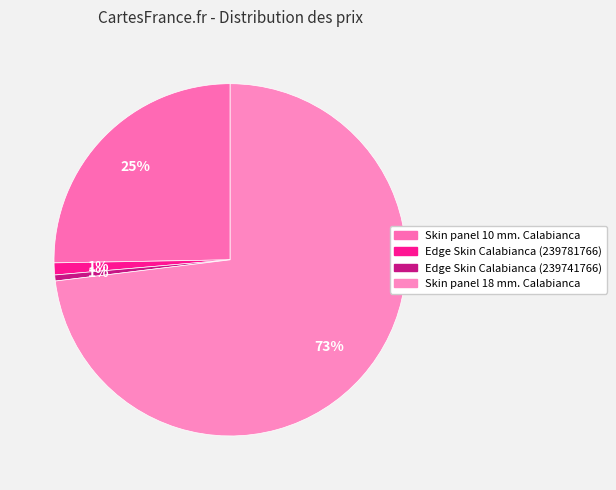

Do Skin panel 18 mm. Calabianca and Edge Skin Calabianca (239781766) together represent more than half of the pie?

Yes